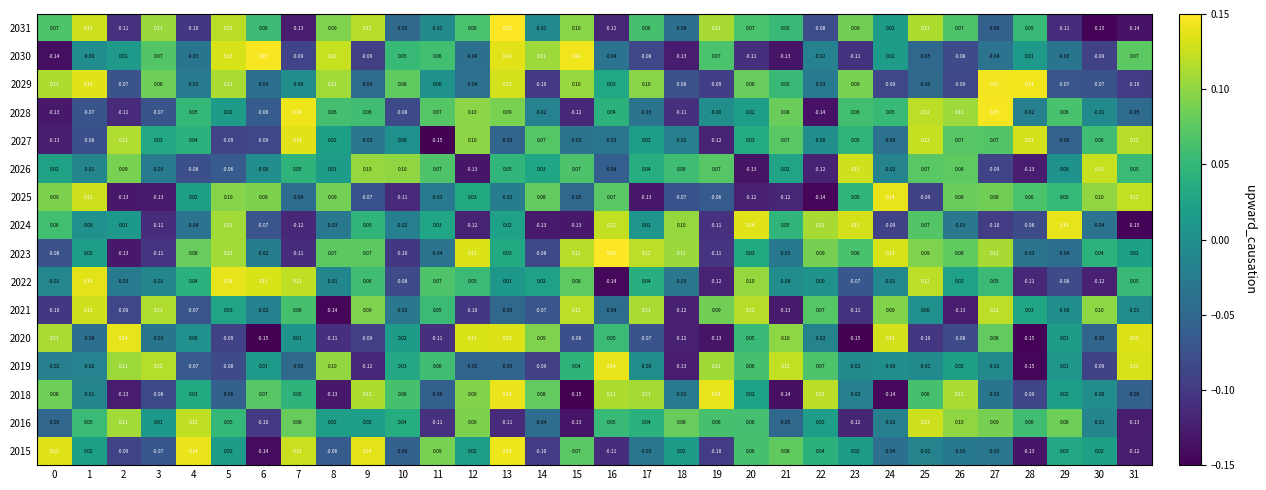

Is the value of 2019 at 27 greater than the value of 2016 at 7?

No